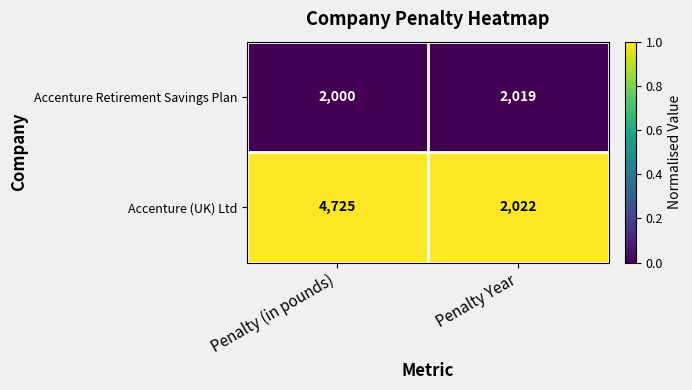

What is the spread (max minus min) of values at Penalty Year?

3